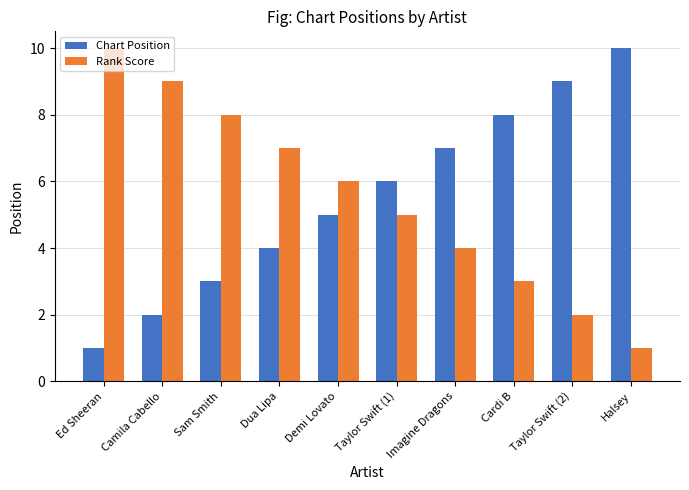

Reading left to right, extract all data points from this chart.

Chart Position: 1	2	3	4	5	6	7	8	9	10
Rank Score: 10	9	8	7	6	5	4	3	2	1